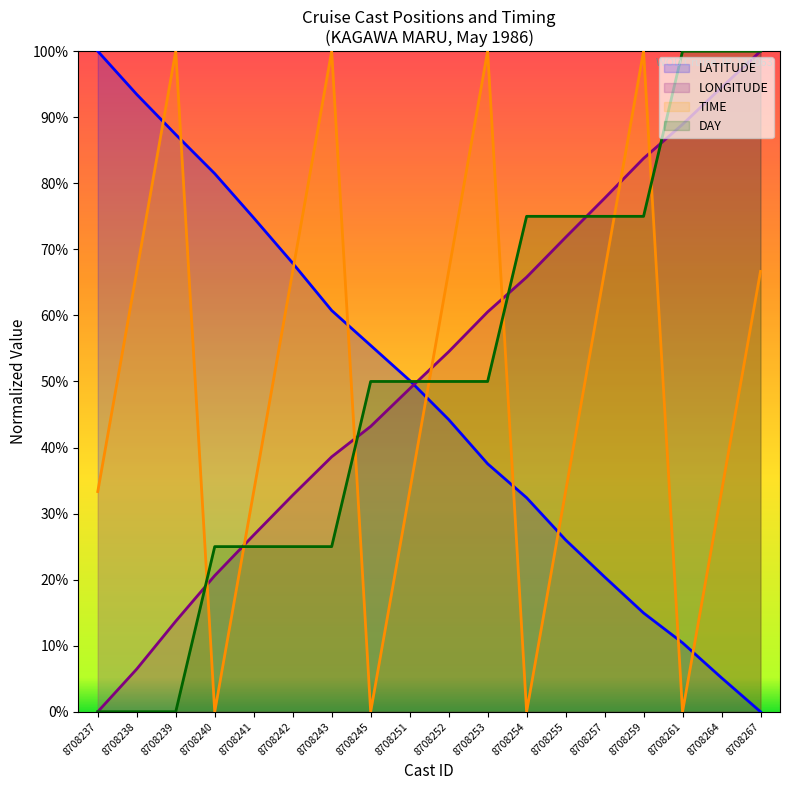

At which label does LONGITUDE reach its minimum?

8708237